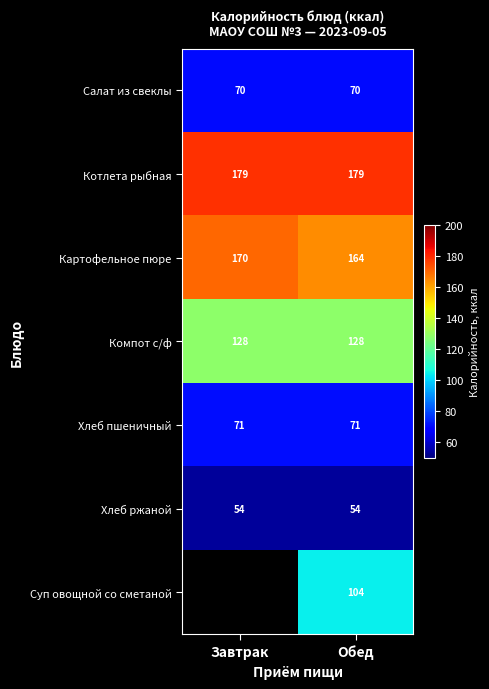

Is the value of Салат из свеклы at Обед greater than the value of Компот с/ф at Обед?

No